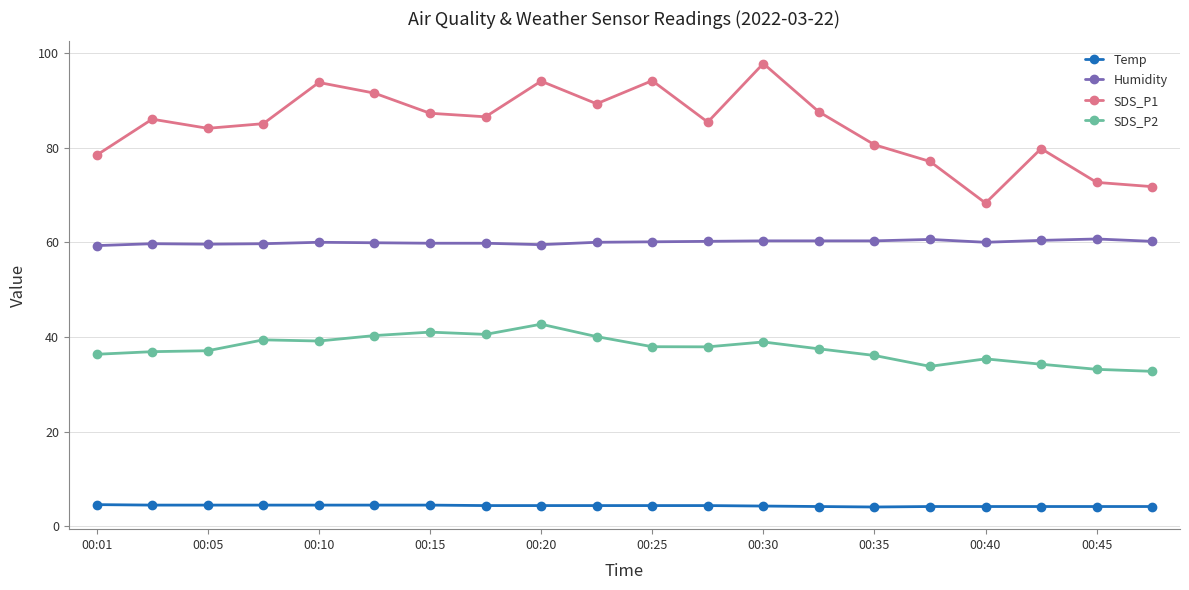

How many Temp values are between 4 and 5?

20